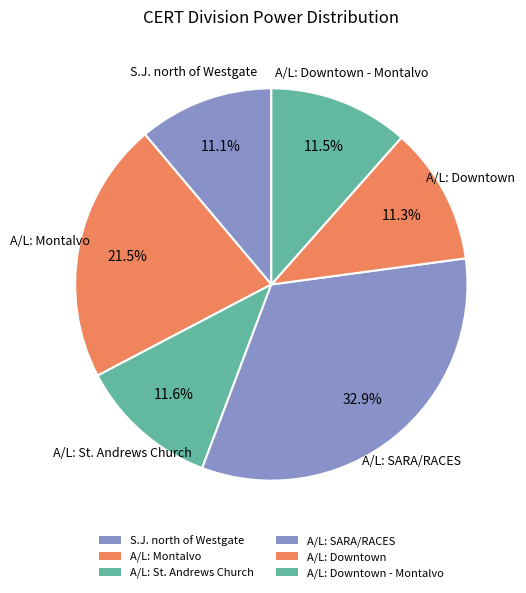

True or false: A/L: Downtown accounts for 28% of the total.

False